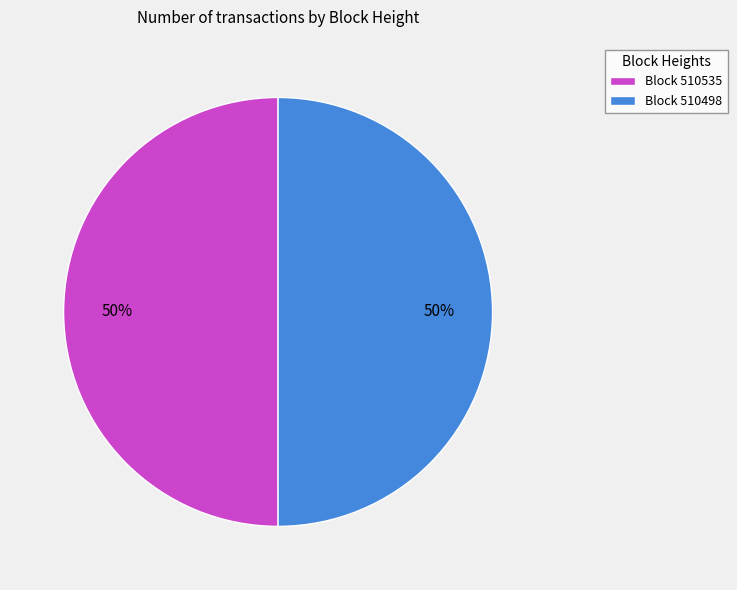

Is the sum of Block 510535 and Block 510498 greater than half?

Yes